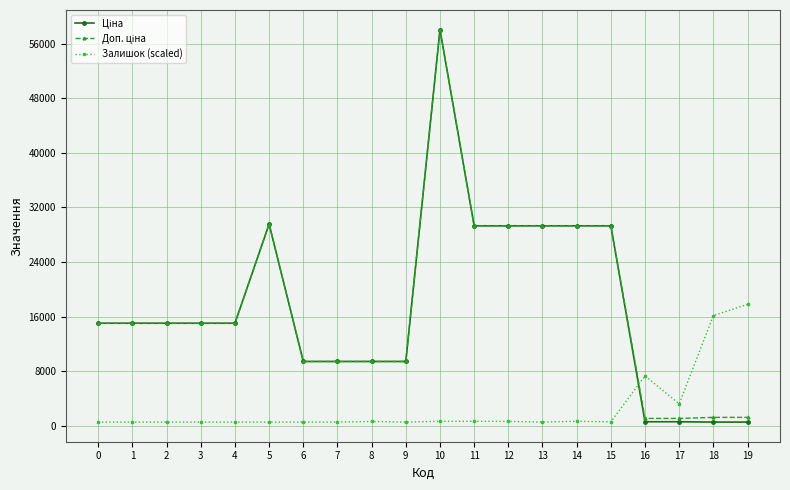

At which category is the sum across all series the highest?

10